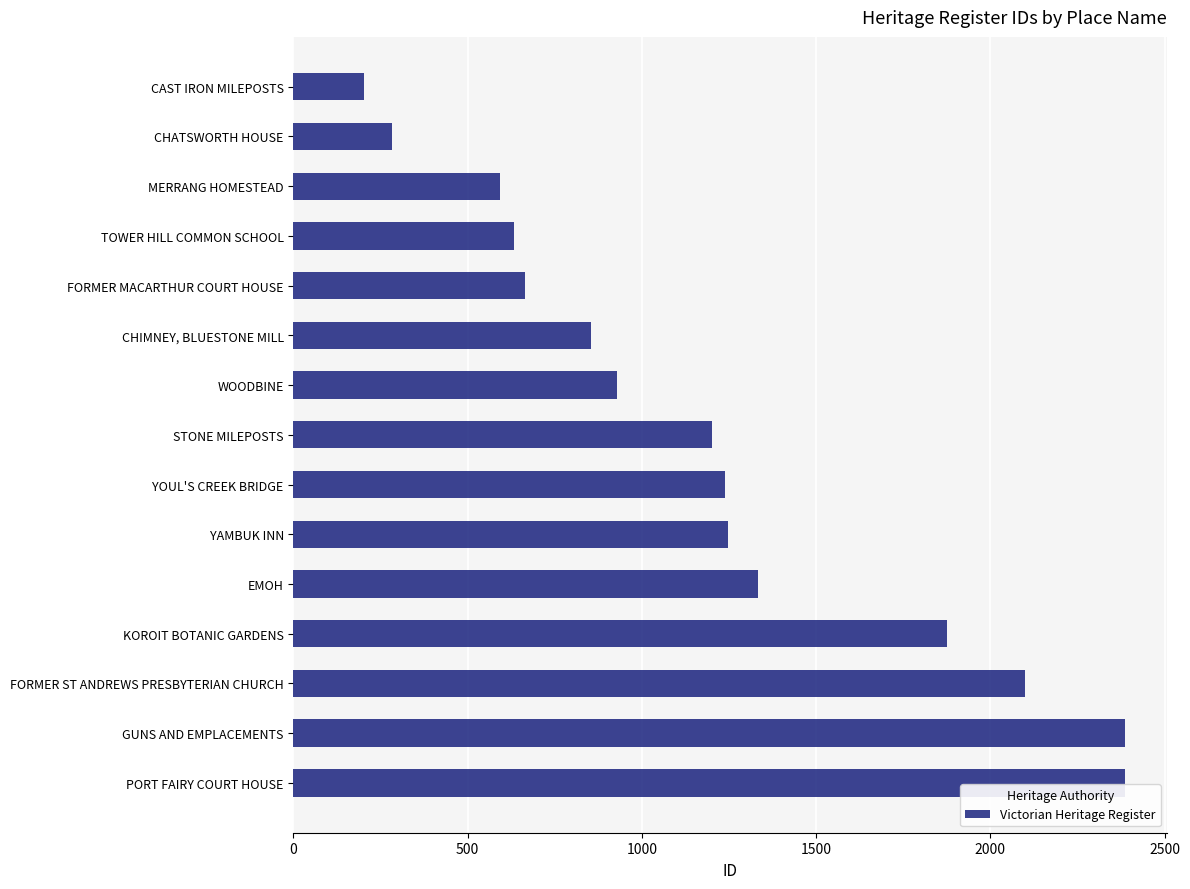

What is the difference between the maximum and minimum values?

2185